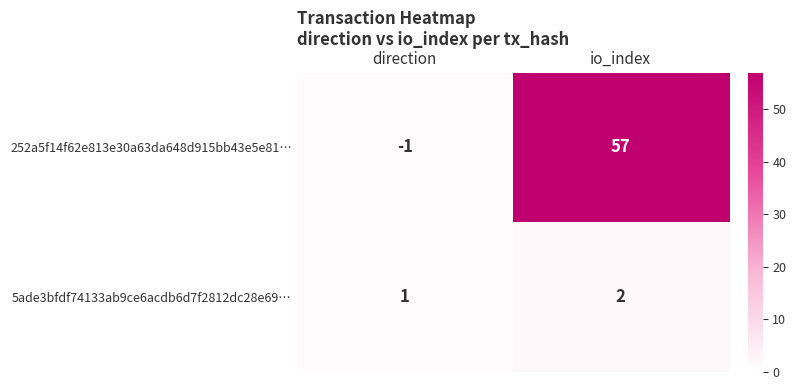

At which category does the chart reach its minimum across all series?

direction